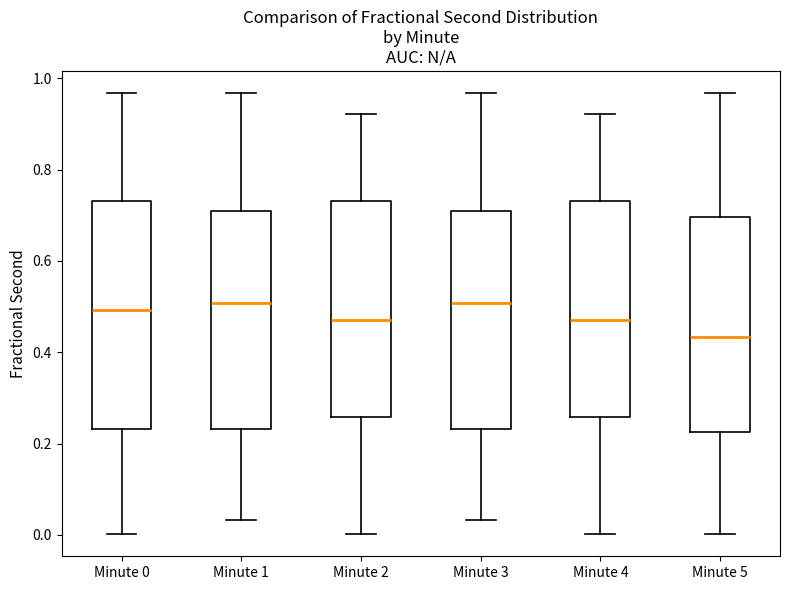

Reading left to right, transcribe this box plot: for each box, give where its median line is, the range the box spans, and where its two whiskers end, as read against the y-axis. The values are not printed on the chart, so give them approximately, as read against the axis.

Minute 0: median 0.50, box 0.24 to 0.74, whiskers 0.00 to 0.96
Minute 1: median 0.50, box 0.24 to 0.72, whiskers 0.04 to 0.96
Minute 2: median 0.46, box 0.26 to 0.74, whiskers 0.00 to 0.92
Minute 3: median 0.50, box 0.24 to 0.72, whiskers 0.04 to 0.96
Minute 4: median 0.46, box 0.26 to 0.74, whiskers 0.00 to 0.92
Minute 5: median 0.44, box 0.22 to 0.70, whiskers 0.00 to 0.96